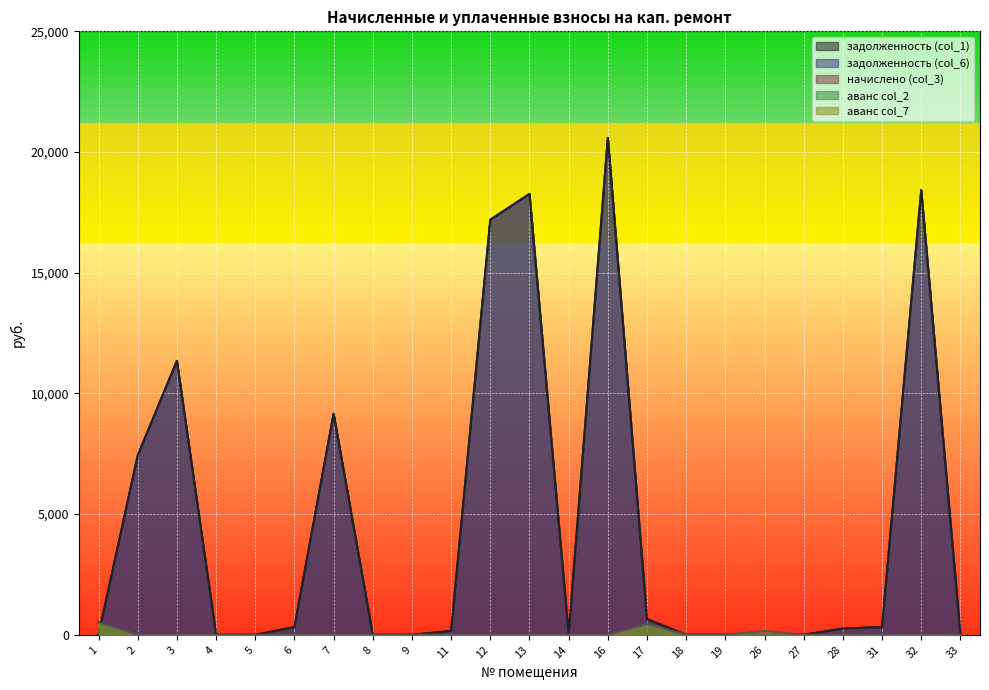

How many lines are shown in the chart?

5